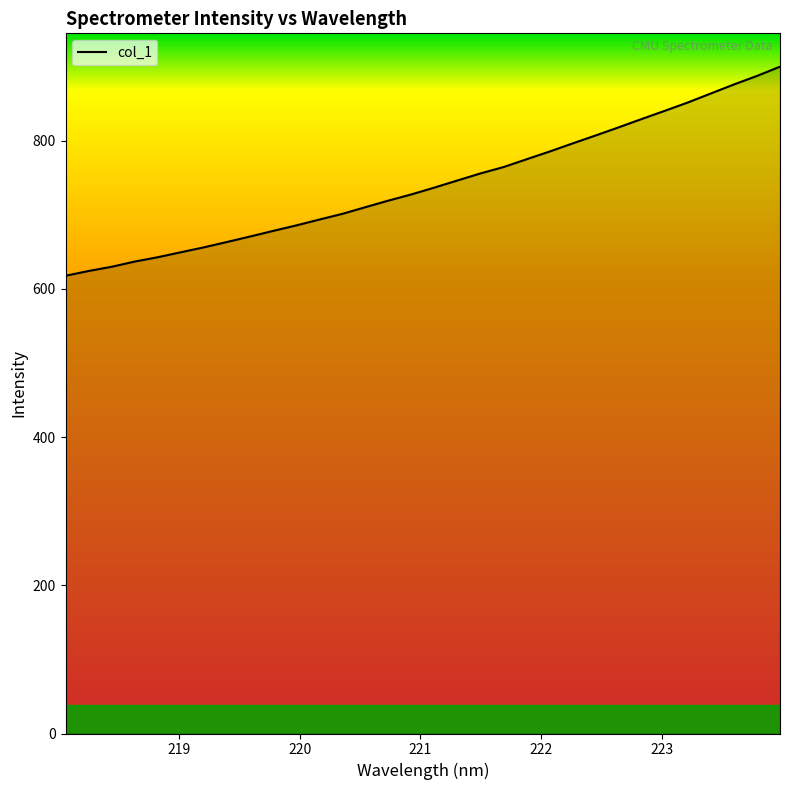

What is the minimum value shown in the chart?

617.6